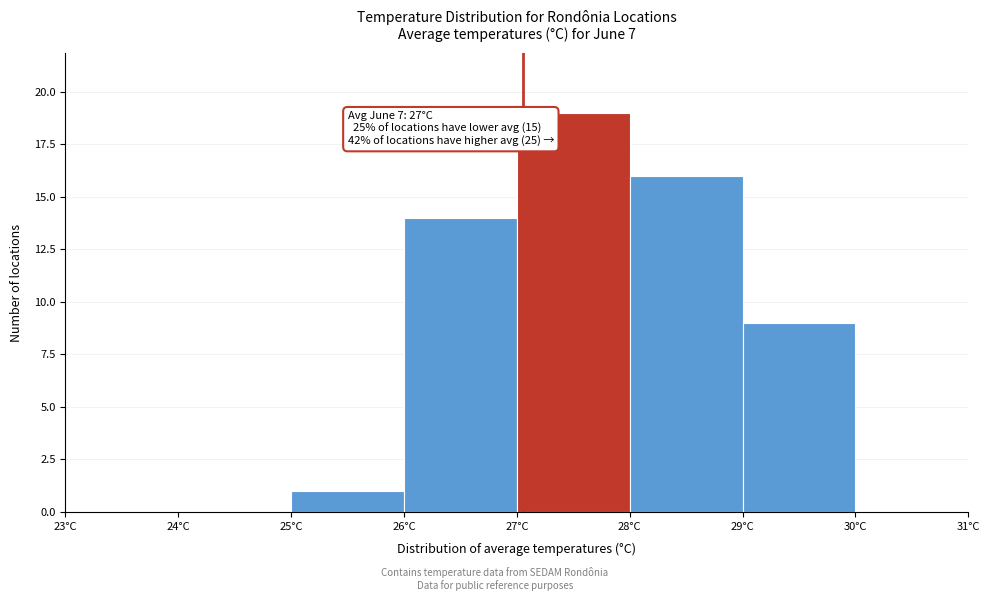

Over which range of the x-axis is the bar tallest?

27 to 28